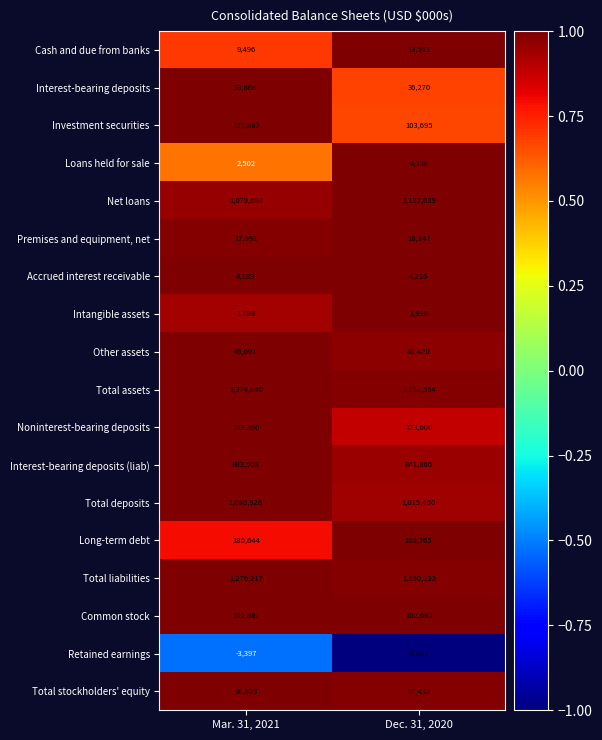

At how many categories does at least one series exceed 0?

2